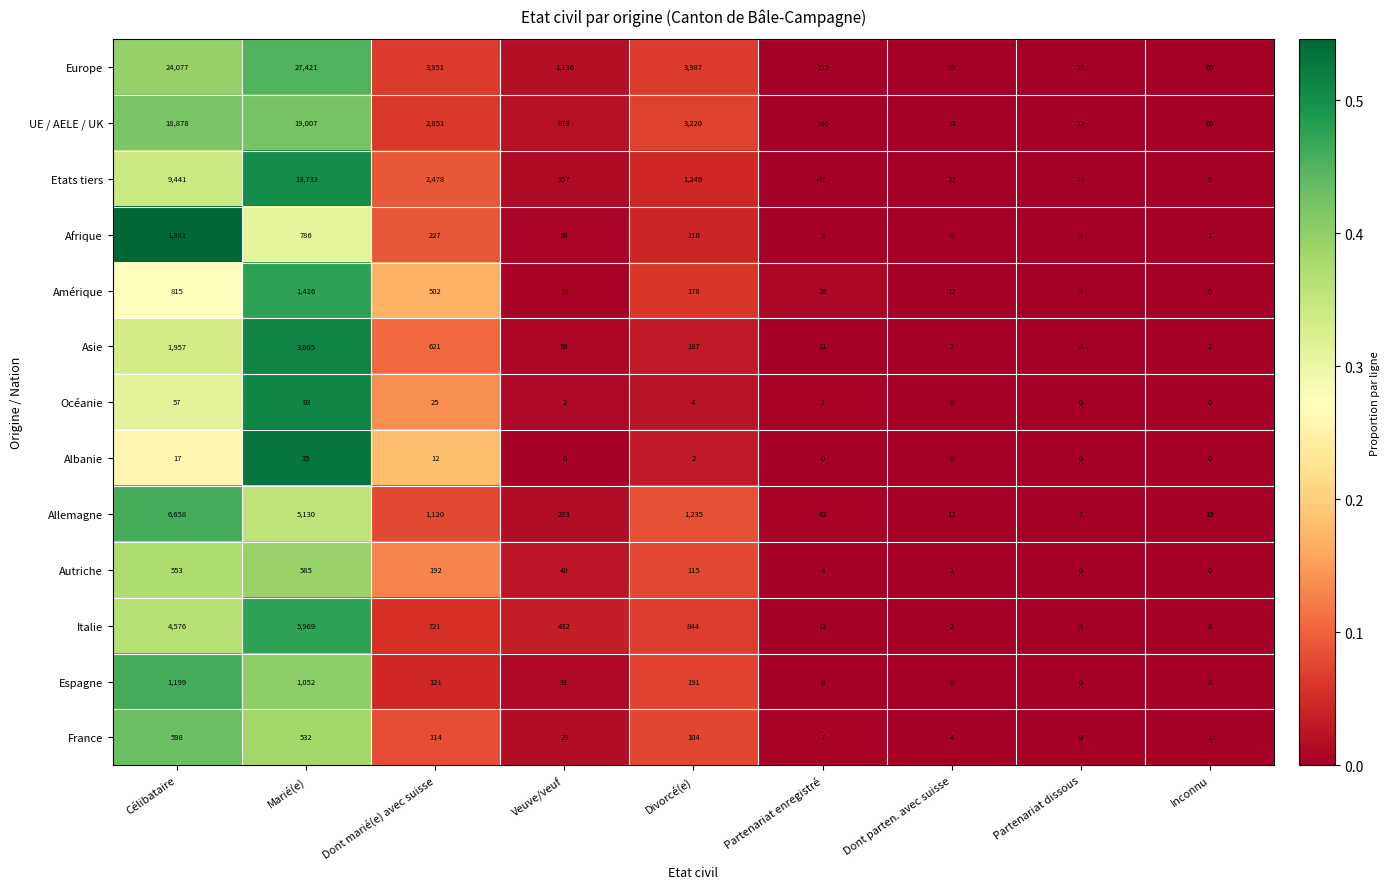

Which series changed the most between Dont marié(e) avec suisse and Divorcé(e)?

Etats tiers